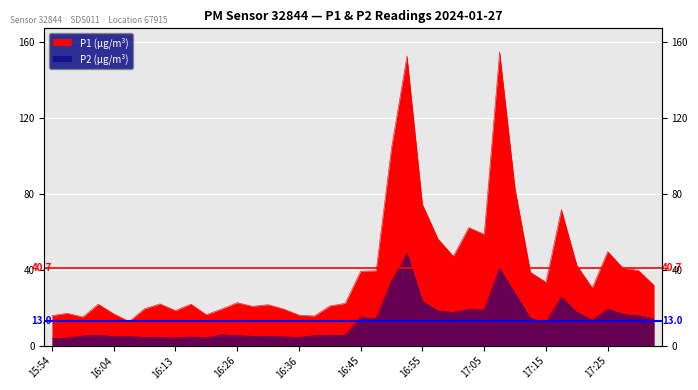

True or false: P2 has a value of 4.8 at 16:06.

True